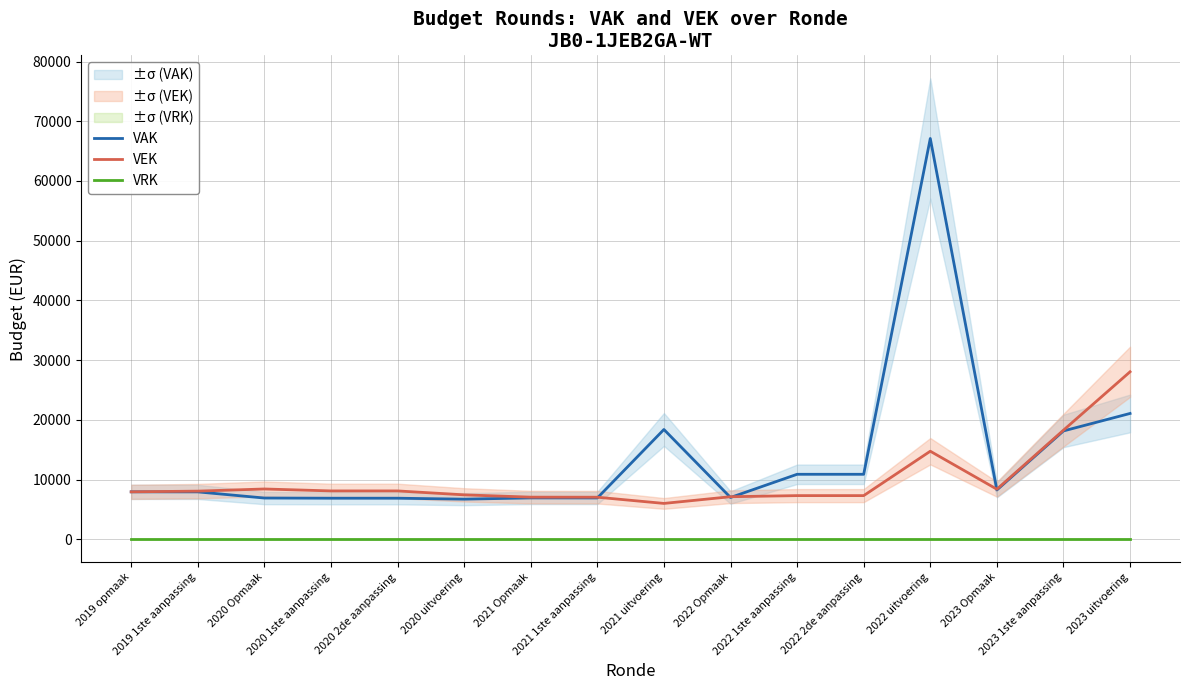

What is the label of the 11th point from the left?

2022 1ste aanpassing